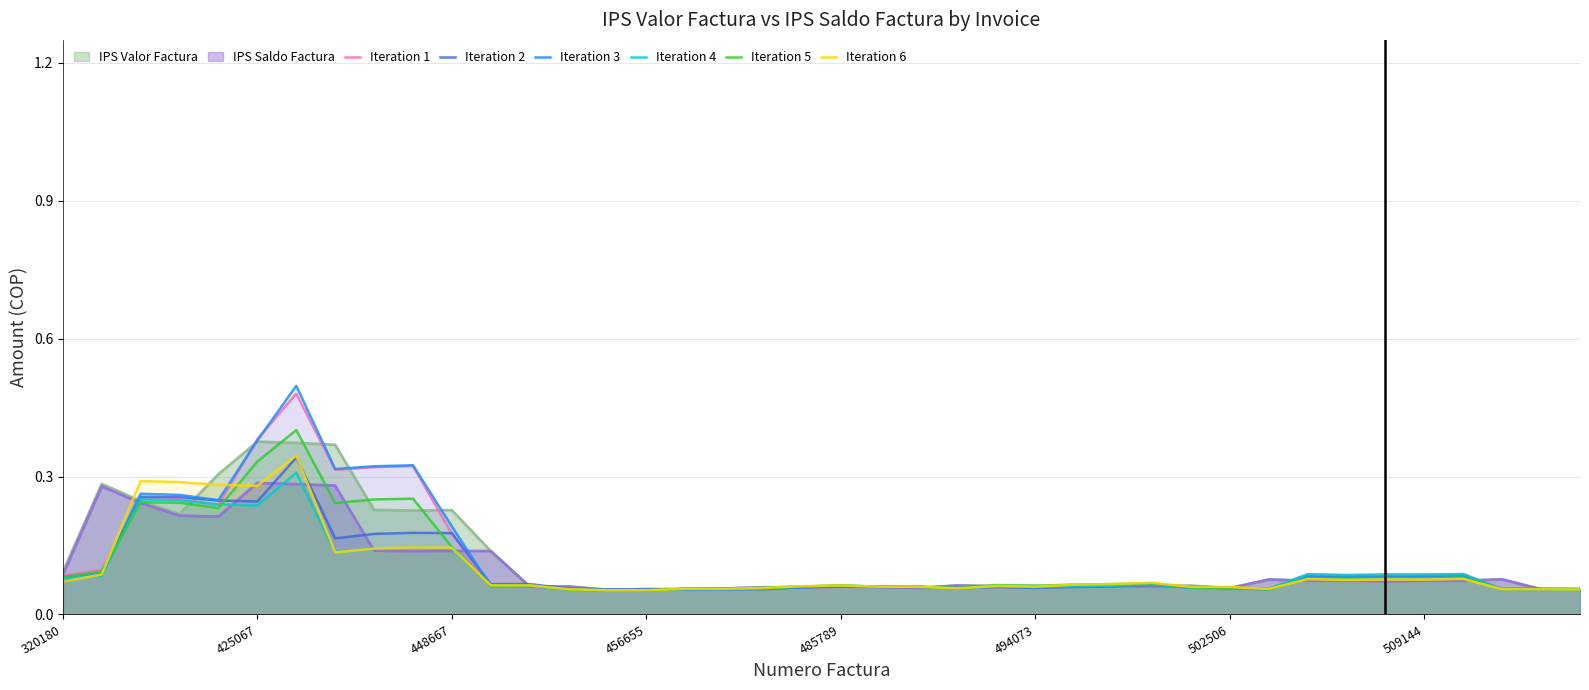

Which series has the widest spread of values?

Iteration 3